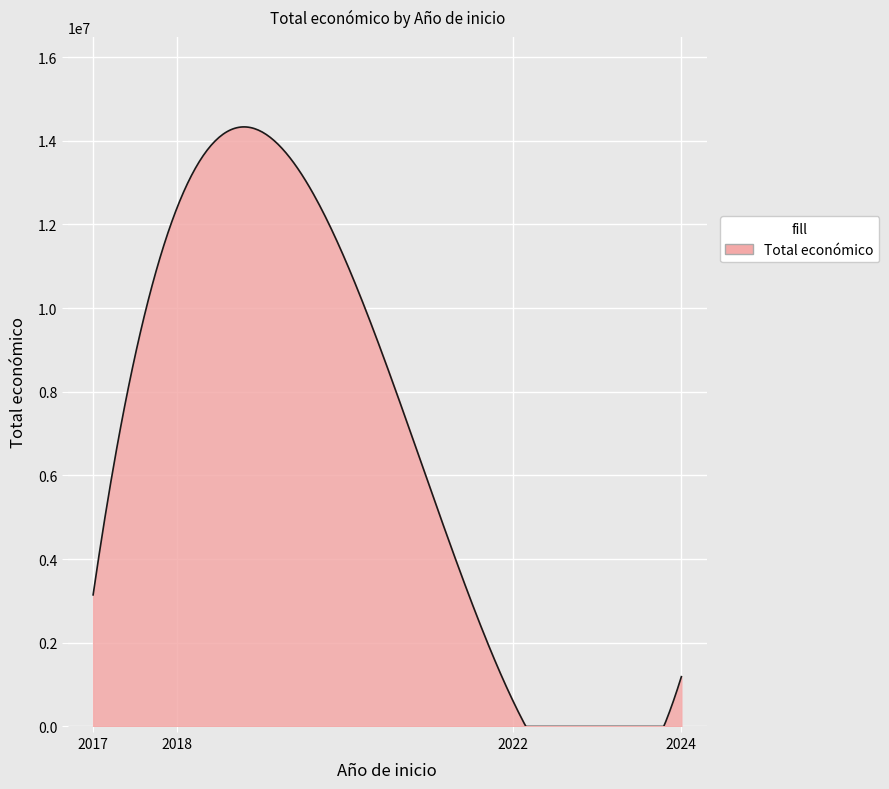

What is the difference between the maximum and minimum values?

14332224.7